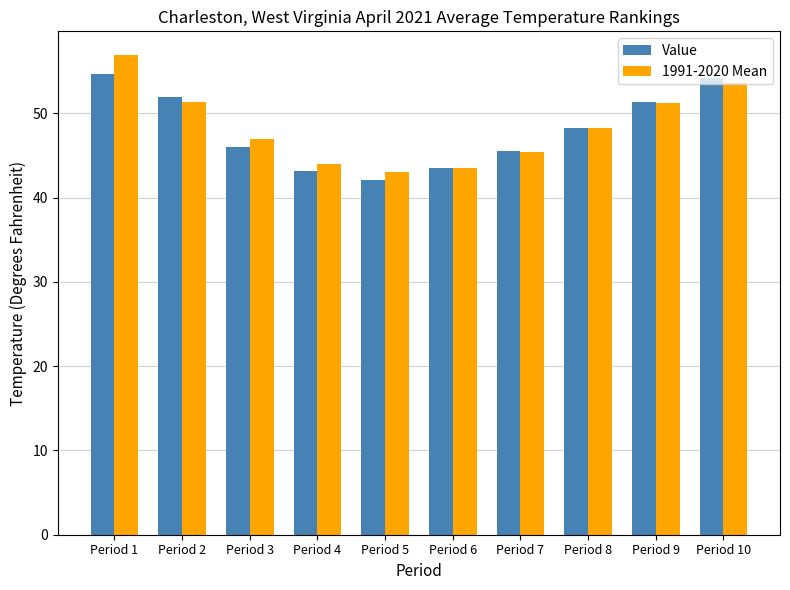

Count the number of data series in this chart.

2